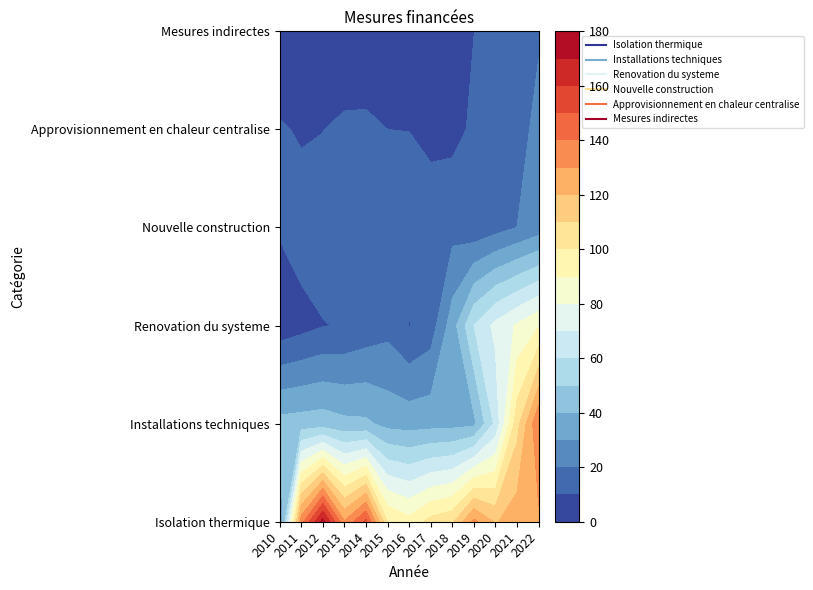

Reading left to right, extract all data points from this chart.

Isolation thermique: 2010=23.1	2011=135.5	2012=174.0	2013=131.0	2014=152.1	2015=100.2	2016=93.4	2017=103.6	2018=108.0	2019=132.6	2020=118.9	2021=126.0	2022=128.2
Installations techniques: 2010=43.5	2011=44.4	2012=45.2	2013=42.5	2014=41.8	2015=36.7	2016=35.9	2017=36.3	2018=36.7	2019=37.7	2020=62.3	2021=106.1	2022=139.1
Renovation du systeme: 2010=3.5	2011=6.5	2012=9.6	2013=10.7	2014=13.6	2015=16.6	2016=9.7	2017=14.7	2018=35.2	2019=60.0	2020=72.7	2021=81.3	2022=89.2
Nouvelle construction: 2010=11.0	2011=14.8	2012=14.8	2013=14.0	2014=19.0	2015=15.2	2016=12.8	2017=12.4	2018=16.4	2019=12.7	2020=16.1	2021=20.1	2022=24.7
Approvisionnement en chaleur centralise: 2010=11.2	2011=8.8	2012=9.8	2013=12.3	2014=12.6	2015=10.0	2016=9.9	2017=8.8	2018=7.4	2019=11.4	2020=16.1	2021=11.8	2022=25.9
Mesures indirectes: 2010=0.0	2011=0.0	2012=0.0	2013=0.0	2014=0.0	2015=0.0	2016=0.0	2017=0.0	2018=6.9	2019=9.9	2020=12.5	2021=15.9	2022=17.6